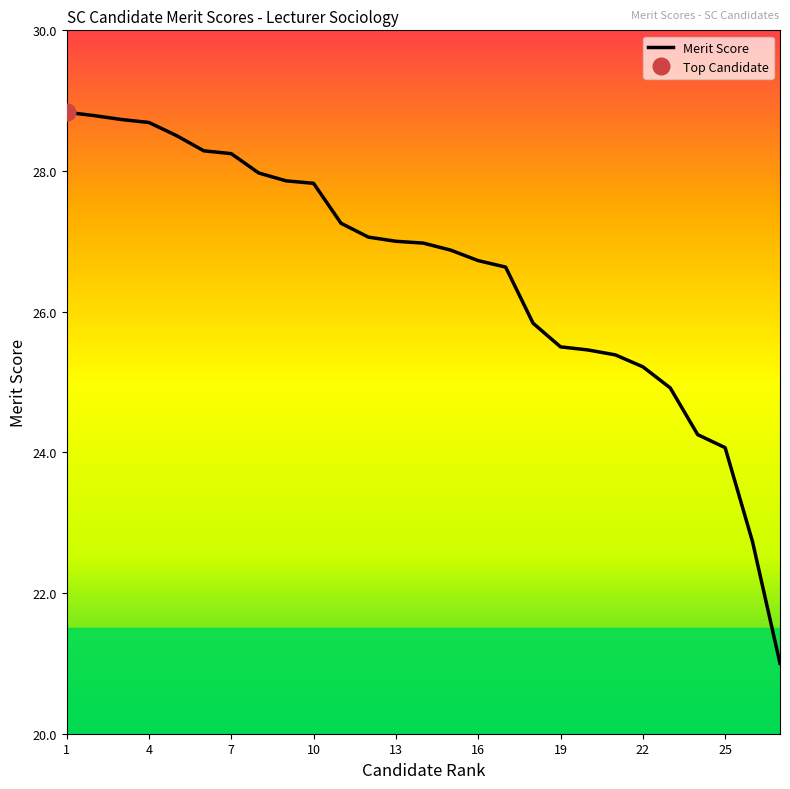

What is the change in value from 9 to 14?

-0.9